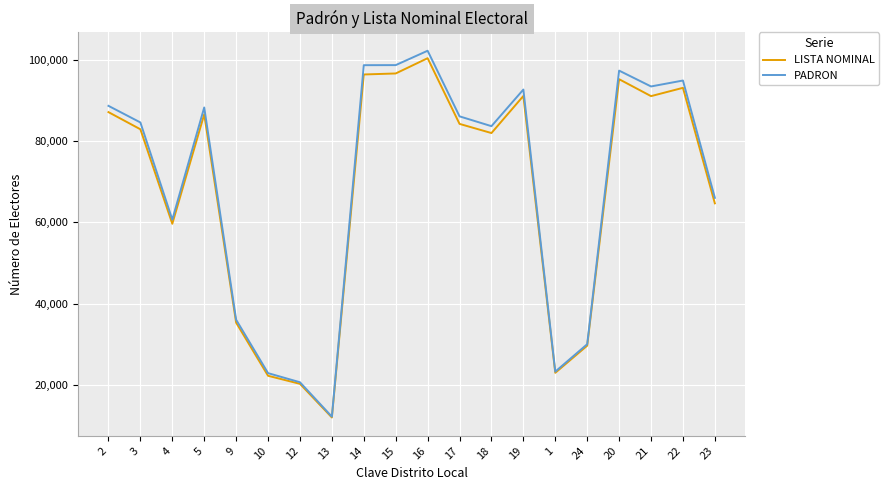

At which category is the sum across all series the highest?

16